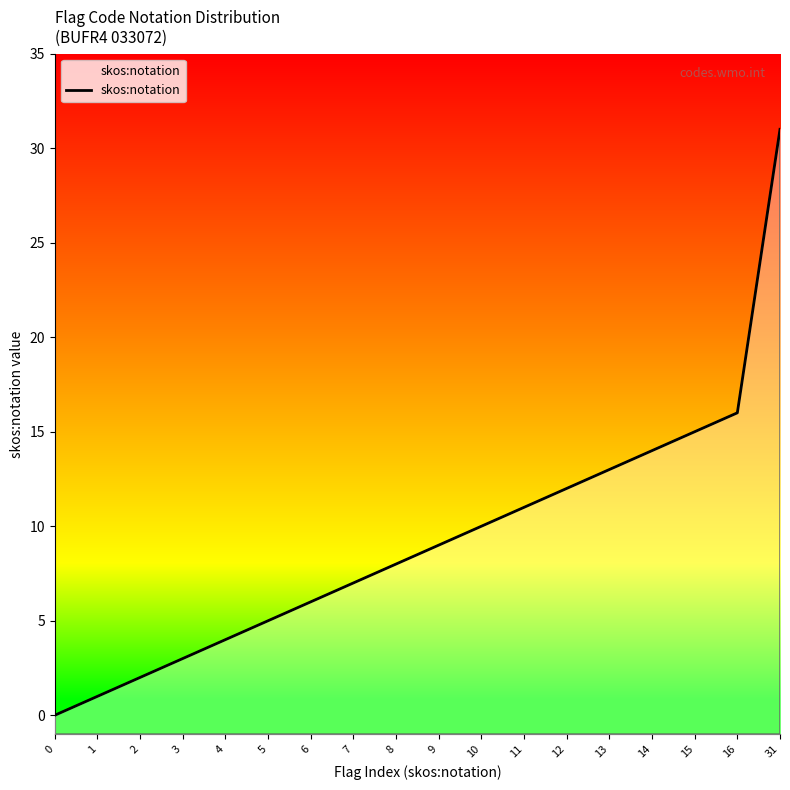

List the labels in order of value, largest first.

31, 16, 15, 14, 13, 12, 11, 10, 9, 8, 7, 6, 5, 4, 3, 2, 1, 0